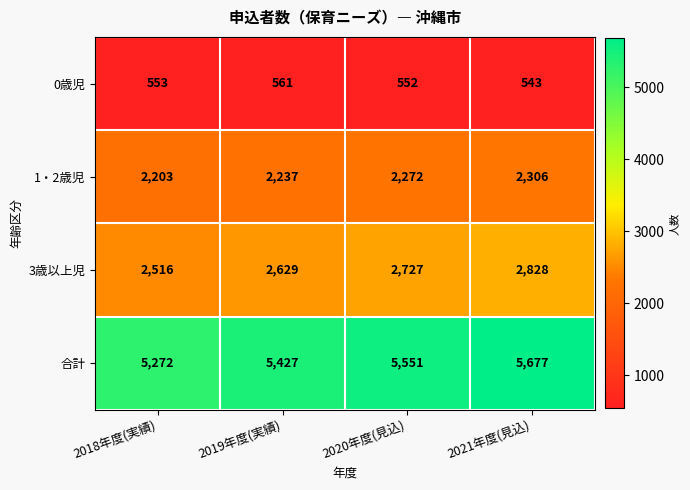

How many categories are shown in the chart?

4